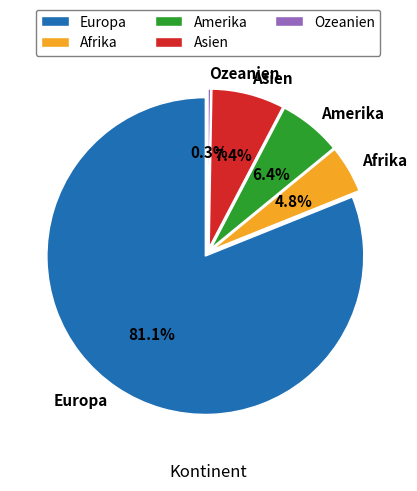

What portion of the pie excludes Europa?

18.9%